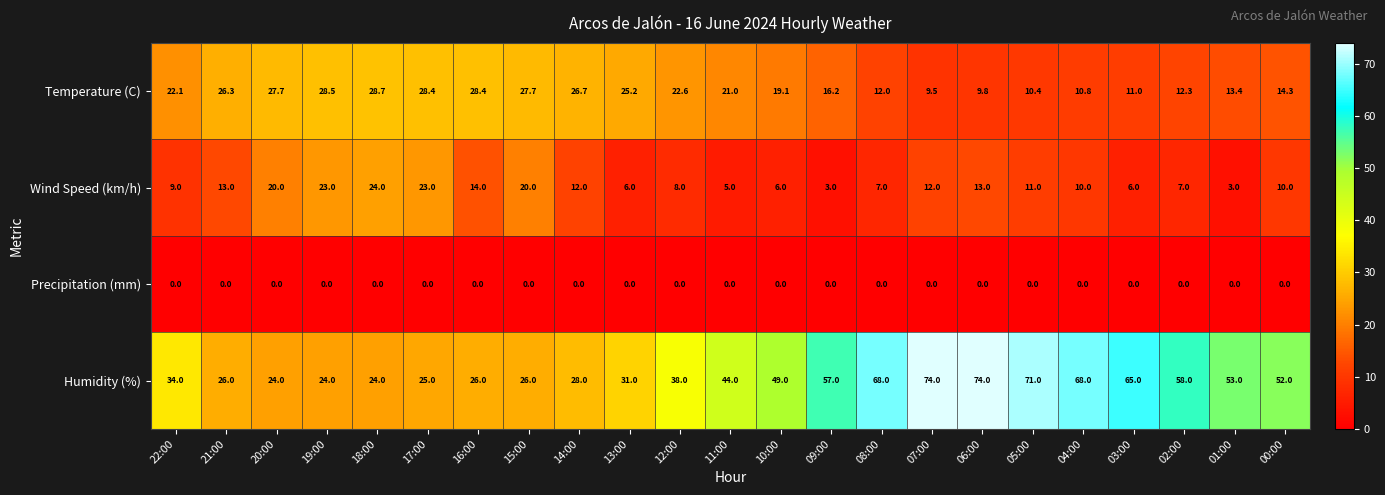

Is the value of Precipitation (mm) at 01:00 greater than the value of Wind Speed (km/h) at 12:00?

No